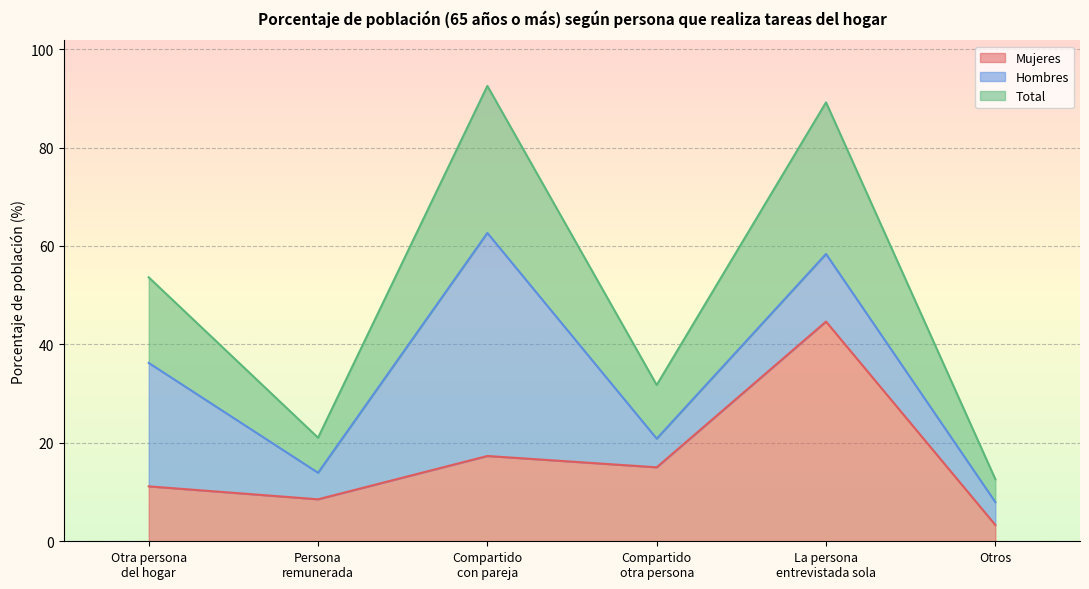

Which has a higher value, Otra persona
del hogar or Compartido
con pareja?

Compartido
con pareja